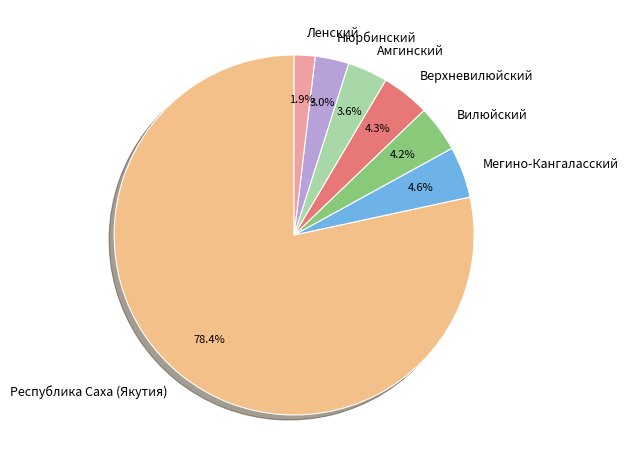

Does Республика Саха (Якутия) account for over 50% of the chart?

Yes